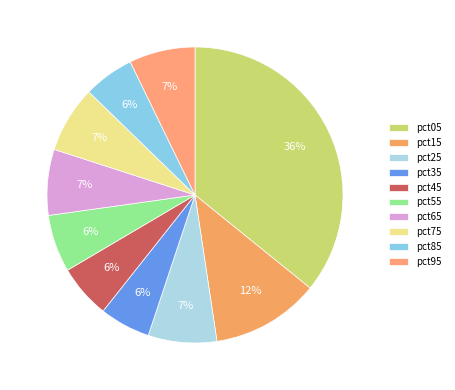

How many segments does this pie chart have?

10